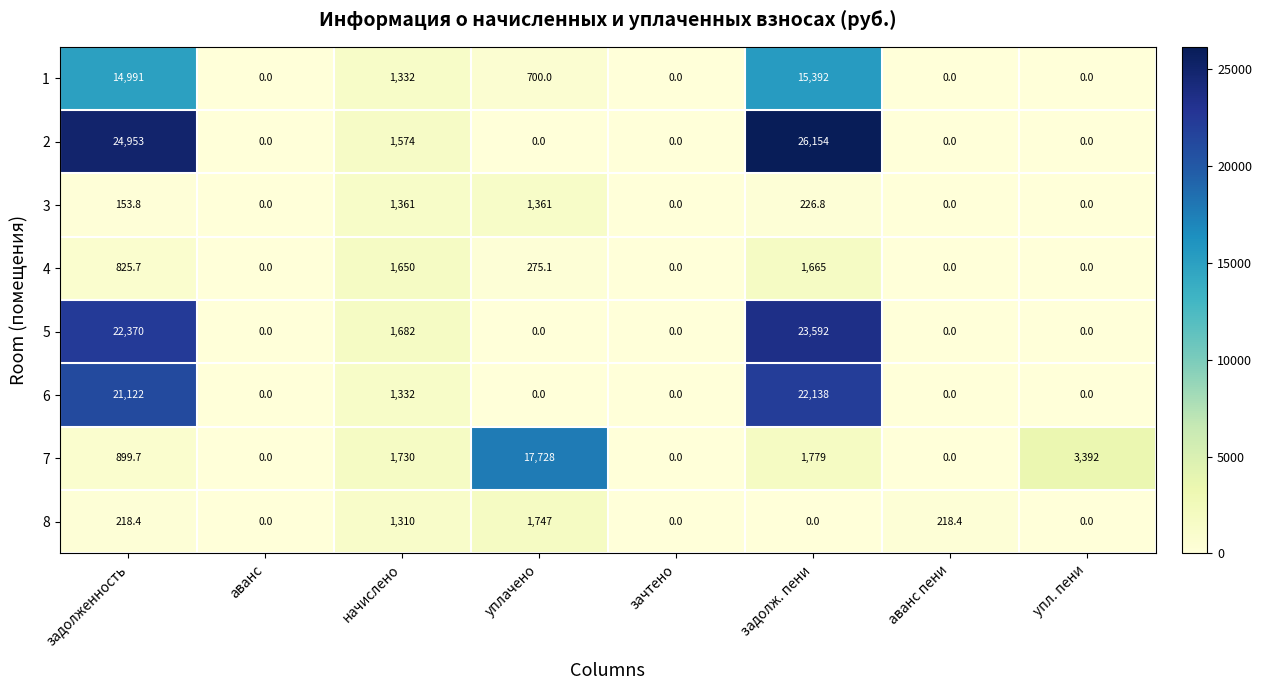

What is the greatest value displayed?

26154.0